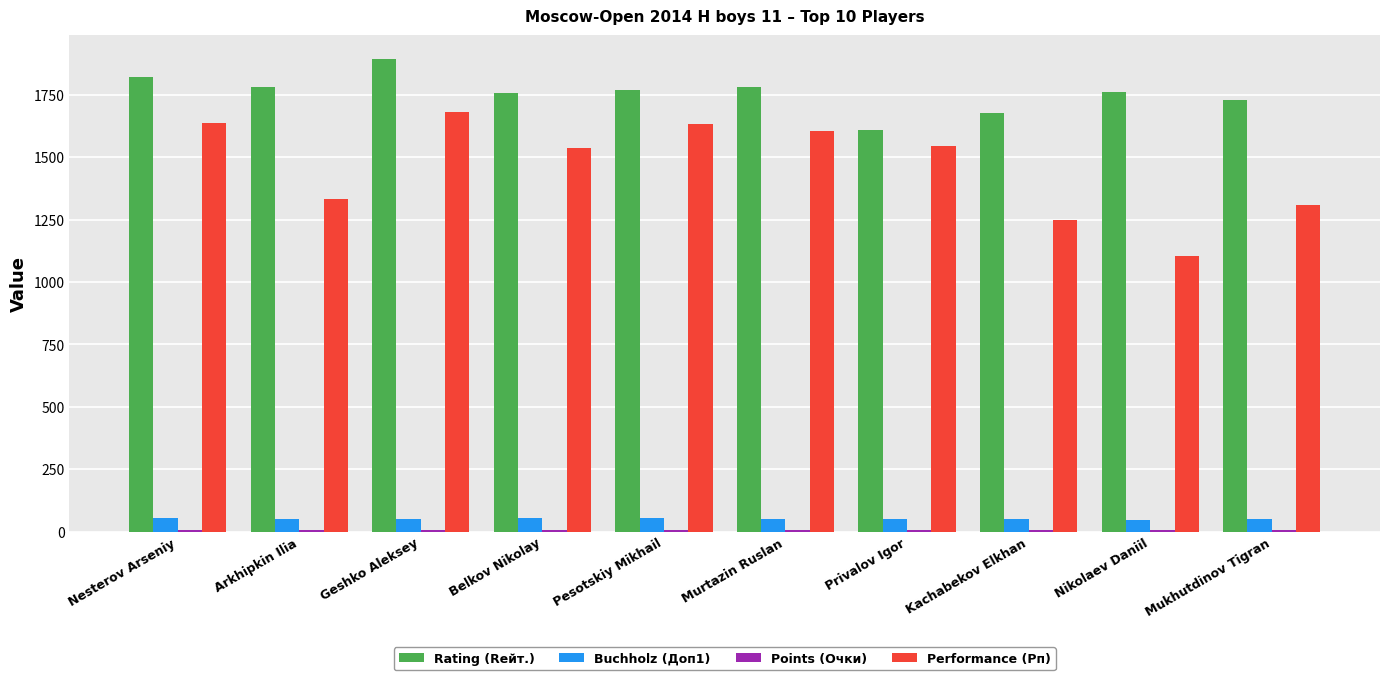

Which series has the widest spread of values?

Performance (Рп)